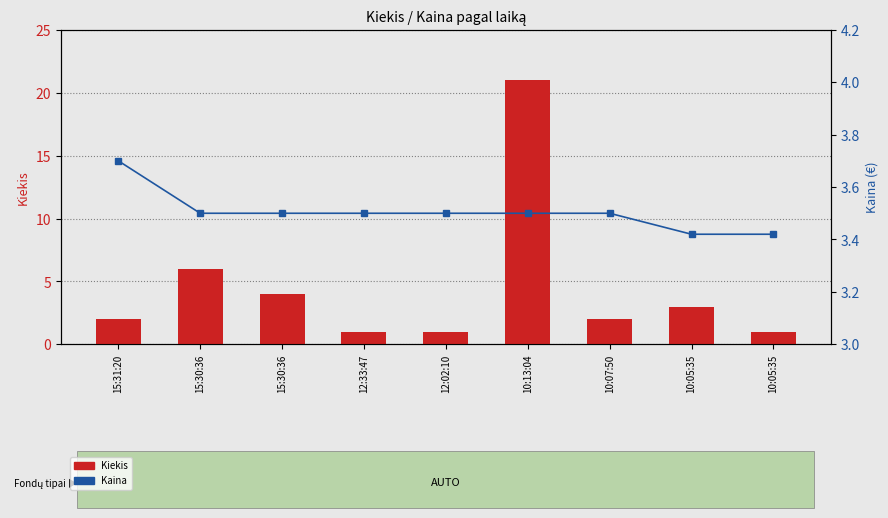

How many data points does each series have?

9